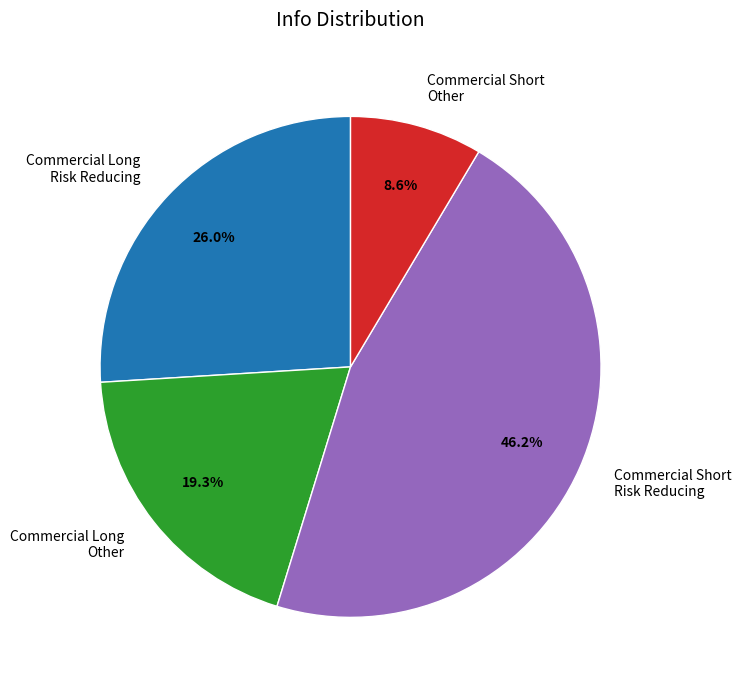

Is there a majority slice in this chart?

No